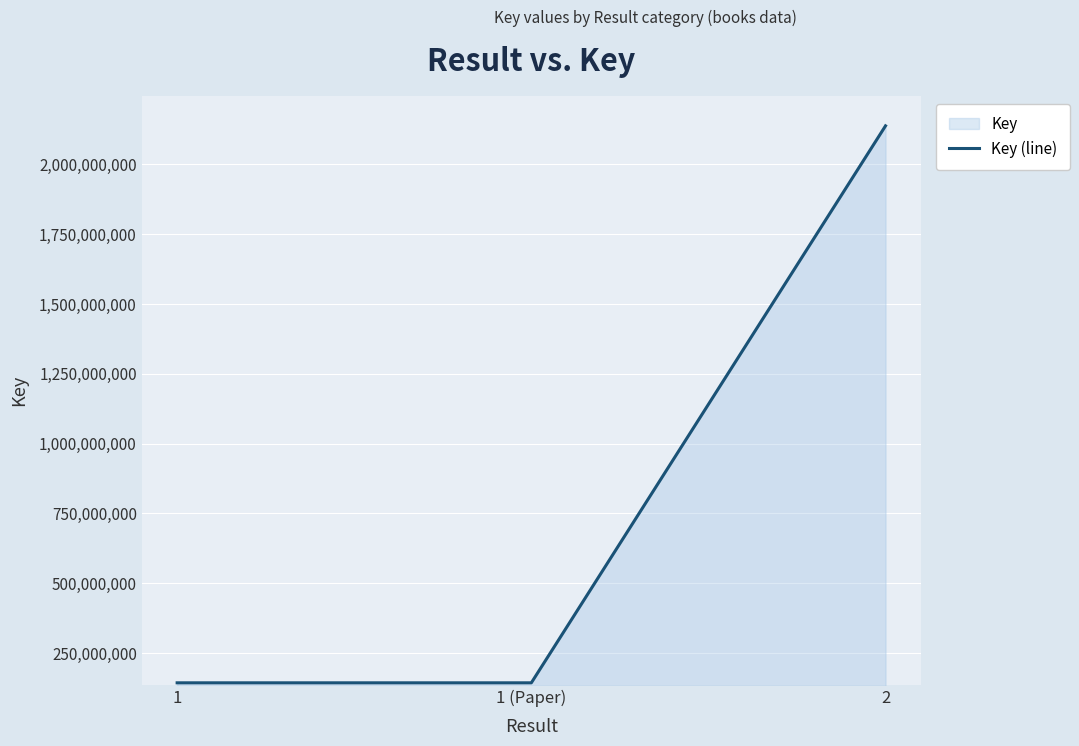

What is the label of the 2nd point from the right?

1 (Paper)